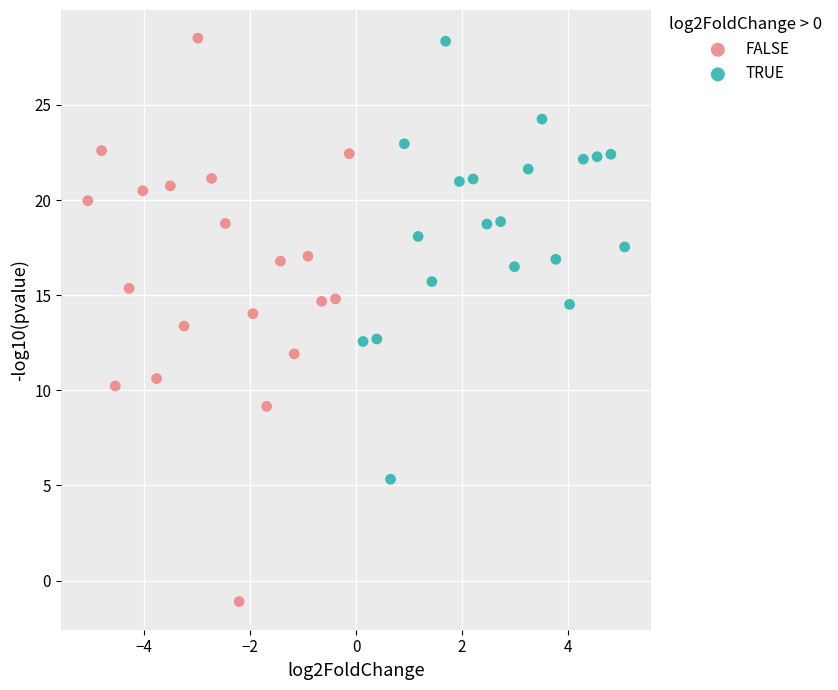

Which series has the widest spread of Y values?

FALSE